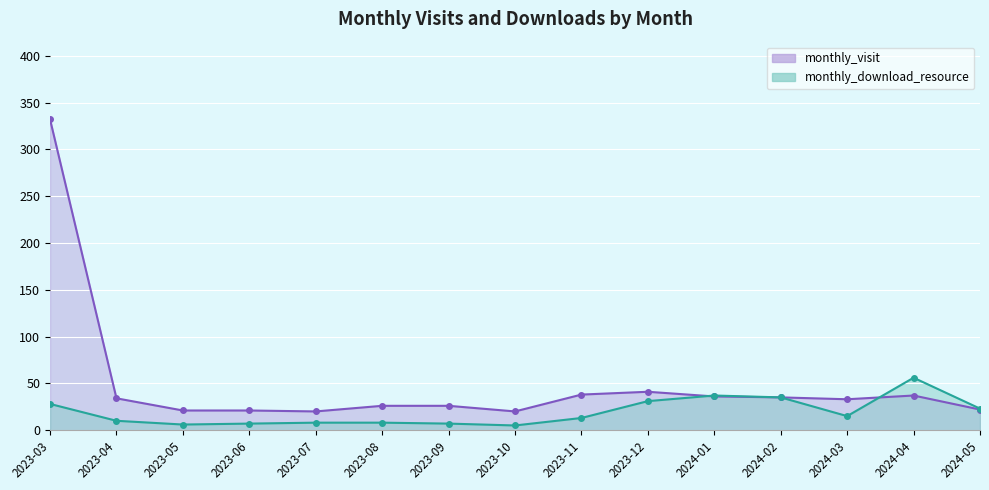

At which category does the chart reach its peak across all series?

2023-03